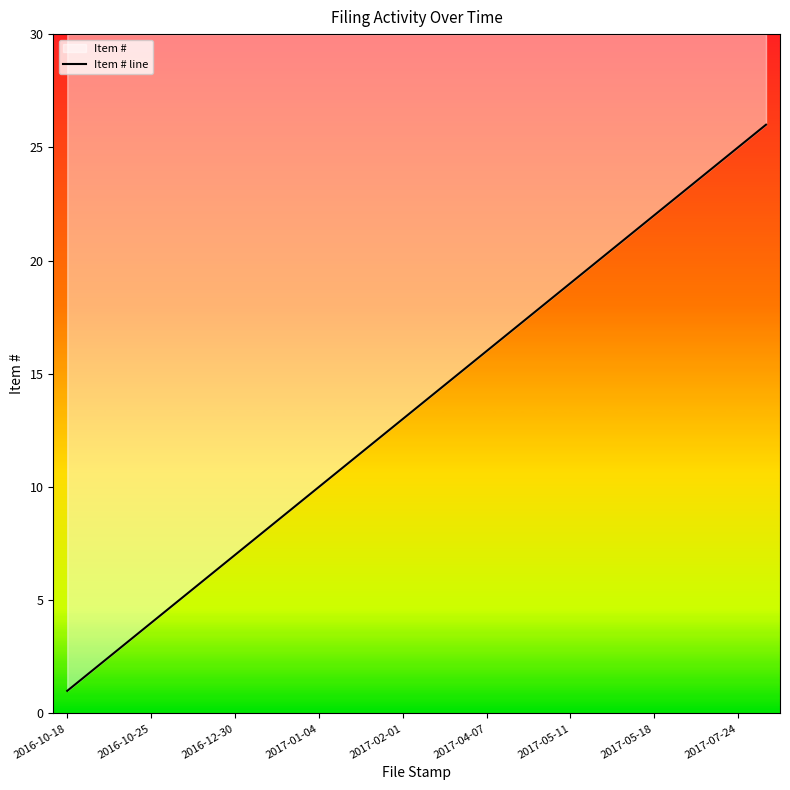

What is the value of the 21st point from the left?

21